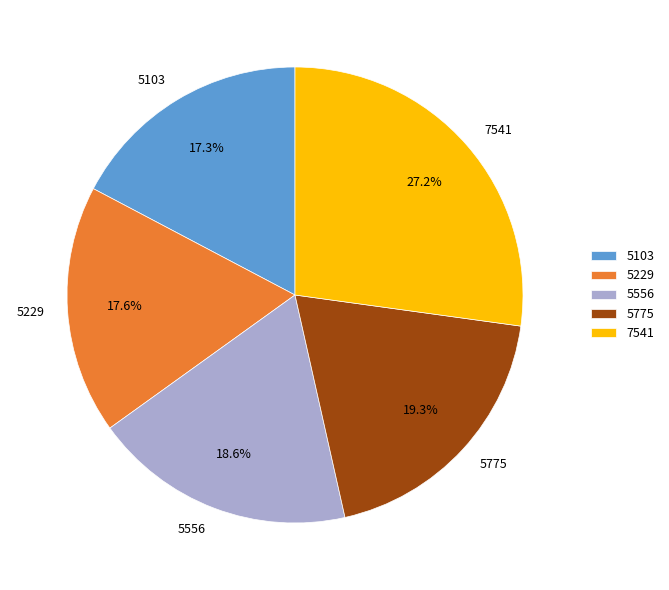

How many slices are in this pie chart?

5